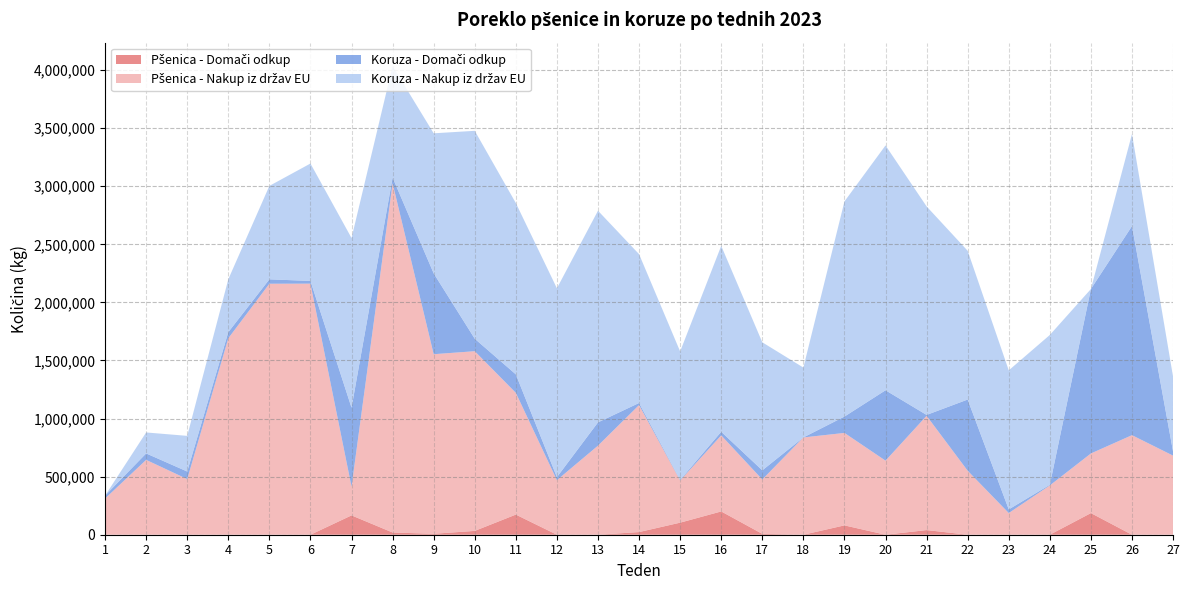

Reading left to right, list all the values displayed in this chart.

Pšenica - Domači odkup: 0	0	0	0	0	0	166559	19100	8160	33000	173380	0	0	22940	103900	200520	7420	0	80520	0	40000	0	0	0	186280	0	0
Pšenica - Nakup iz držav EU: 311400	644320	479140	1691330	2160860	2161600	246720	3006500	1546020	1546990	1048080	469800	766760	1093380	363200	654740	468180	837600	795920	637740	983640	550820	186540	424480	513400	857100	681020
Koruza - Domači odkup: 25400	55630	65000	52814	38000	23223	680341	48889	695809	107190	159064	25769	200531	17863	5132	31120	78738	0	140698	605872	7816	612990	31345	5411	1415622	1800150	35230
Koruza - Nakup iz držav EU: 0	180520	307030	455290	804410	1011060	1460830	960880	1206000	1790220	1475020	1626160	1822210	1281320	1105650	1600820	1102420	601600	1852180	2108100	1795080	1280660	1197140	1289940	0	792500	644460